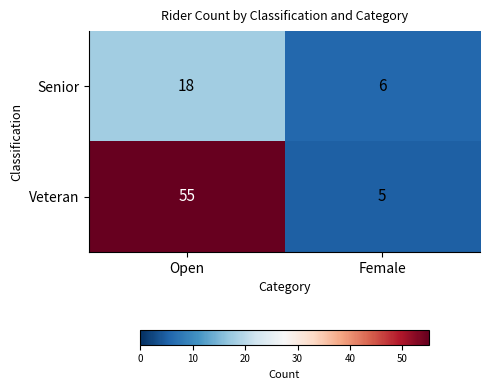

What is the total value across all series at Open?

73